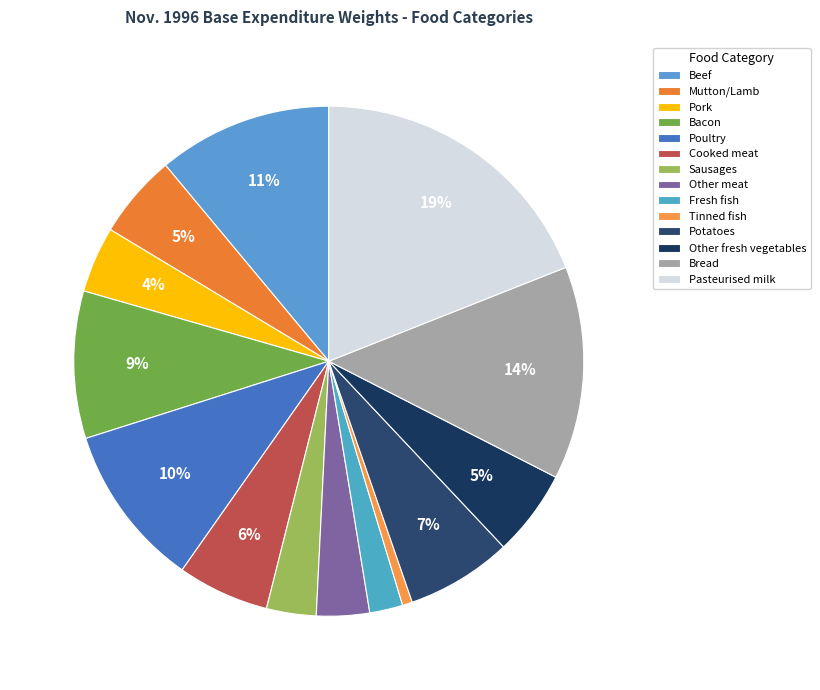

To the nearest percent, what is the difference between the largest and smallest slice percentages?

18%